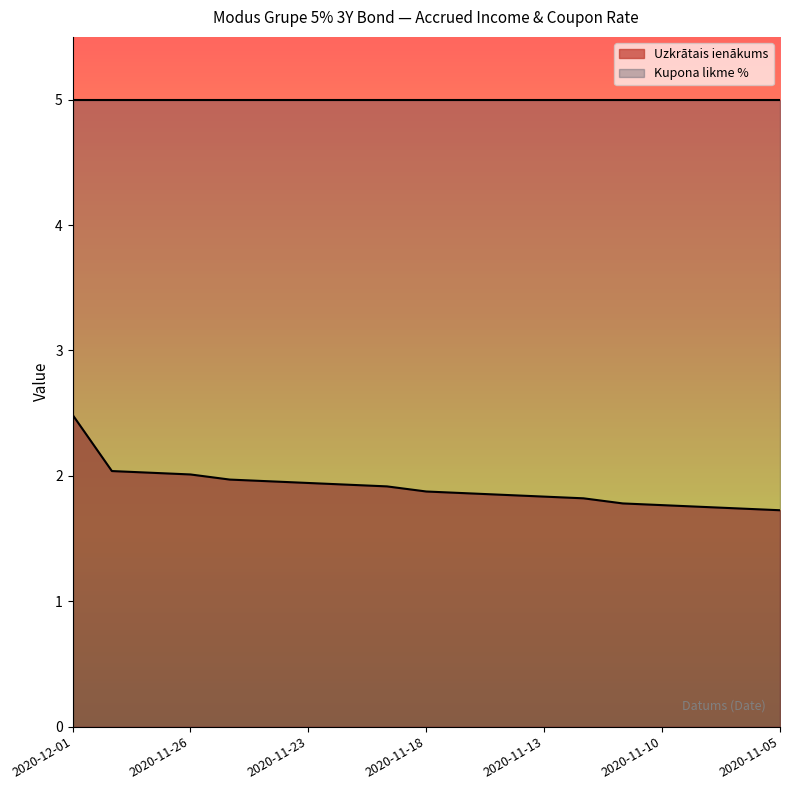

Reading left to right, transcribe all the data shown in this chart.

2020-12-01=2.5	2020-11-30=2.0	2020-11-27=2.0	2020-11-26=2.0	2020-11-25=2.0	2020-11-24=2.0	2020-11-23=1.9	2020-11-20=1.9	2020-11-19=1.9	2020-11-18=1.9	2020-11-17=1.9	2020-11-16=1.8	2020-11-13=1.8	2020-11-12=1.8	2020-11-11=1.8	2020-11-10=1.8	2020-11-09=1.8	2020-11-06=1.7	2020-11-05=1.7